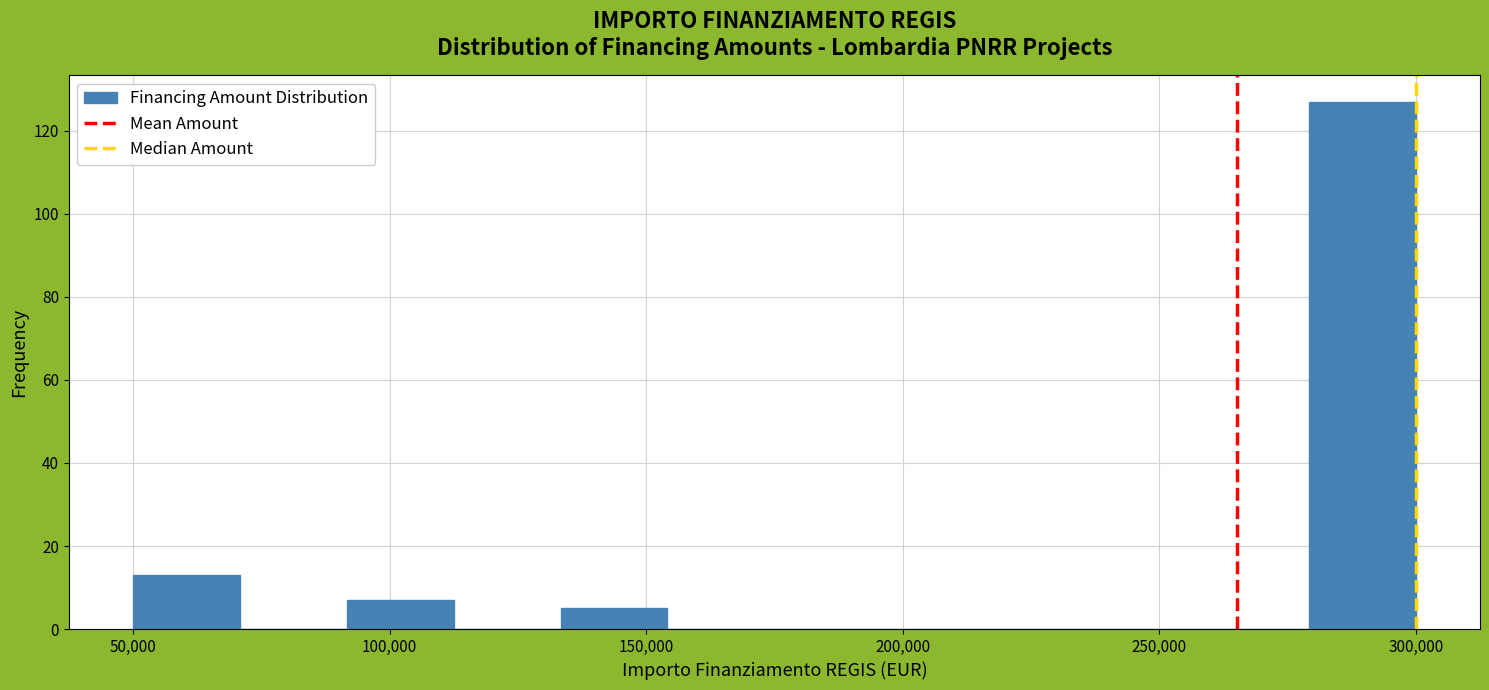

Reading left to right, transcribe this chart: for each bar, give the range it covers on the x-axis and its height. Neither the bar edges nor the heights are printed on the chart, so give them approximately, as read against the axes.

50000 to 70000: 14
70000 to 90000: 0
90000 to 115000: 8
115000 to 135000: 0
135000 to 155000: 6
155000 to 175000: 0
175000 to 195000: 0
195000 to 215000: 0
215000 to 240000: 0
240000 to 260000: 0
260000 to 280000: 0
280000 to 300000: 128